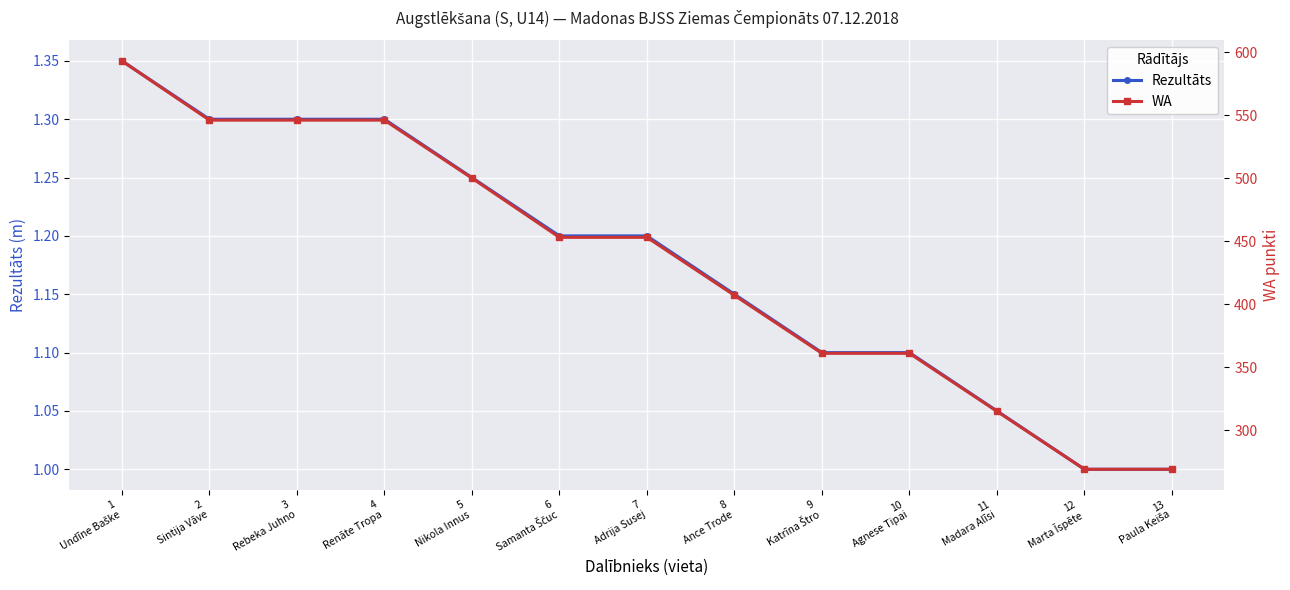

True or false: Rezultāts and WA intersect in this chart.

False